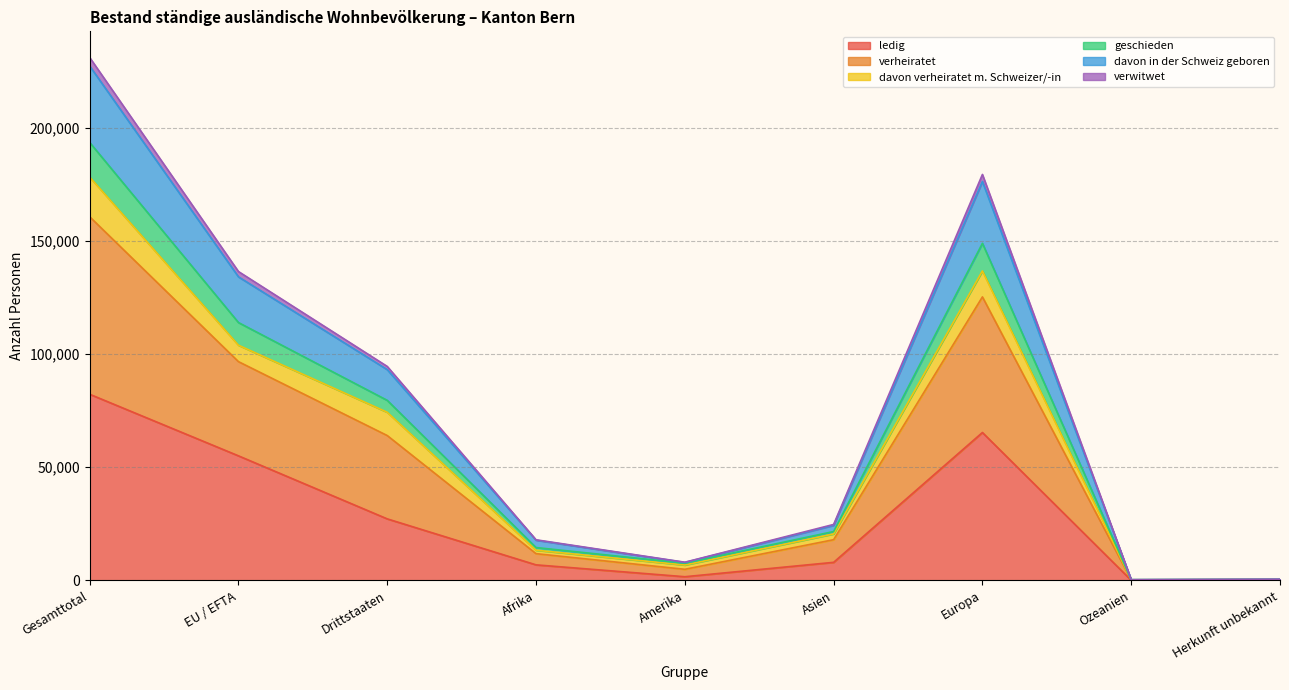

Where is verwitwet nearest to the value 113805?

EU / EFTA